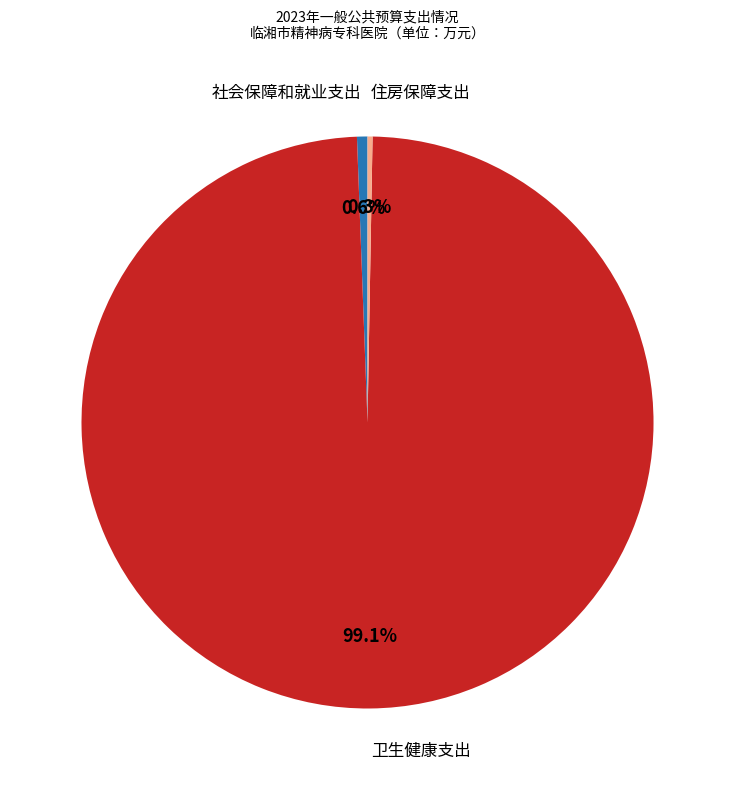

Does any single category account for the majority?

Yes